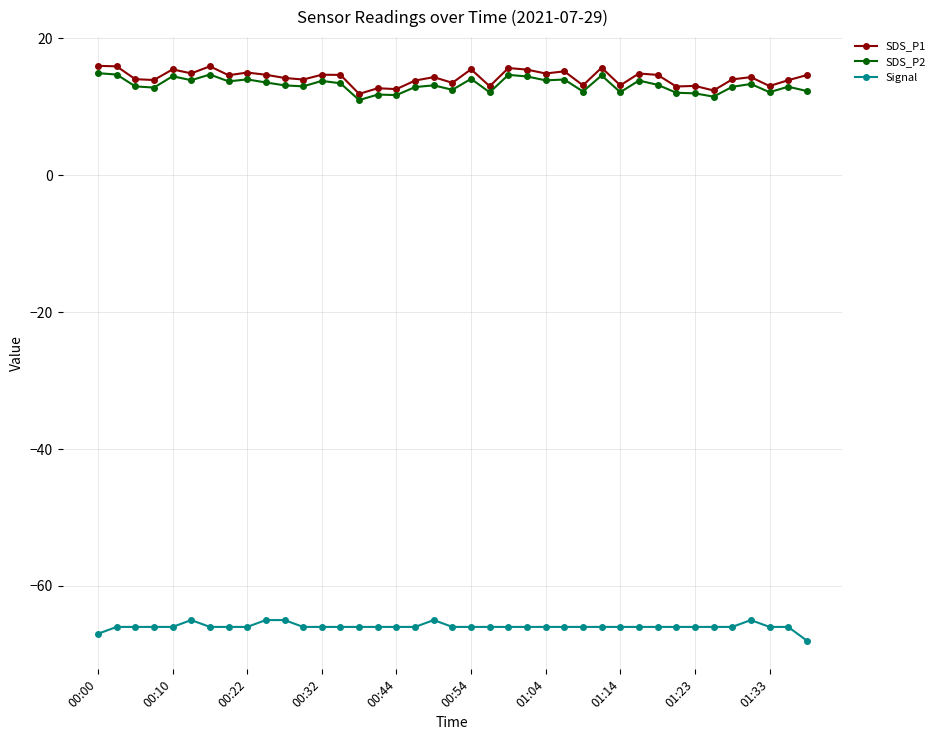

List the series in order of their peak value, highest first.

SDS_P1, SDS_P2, Signal